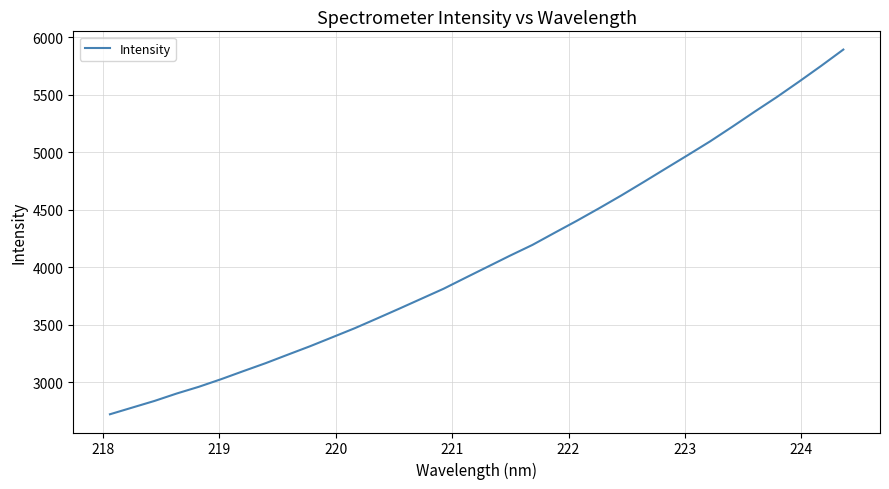

What is the difference between the maximum and minimum values?

3170.3